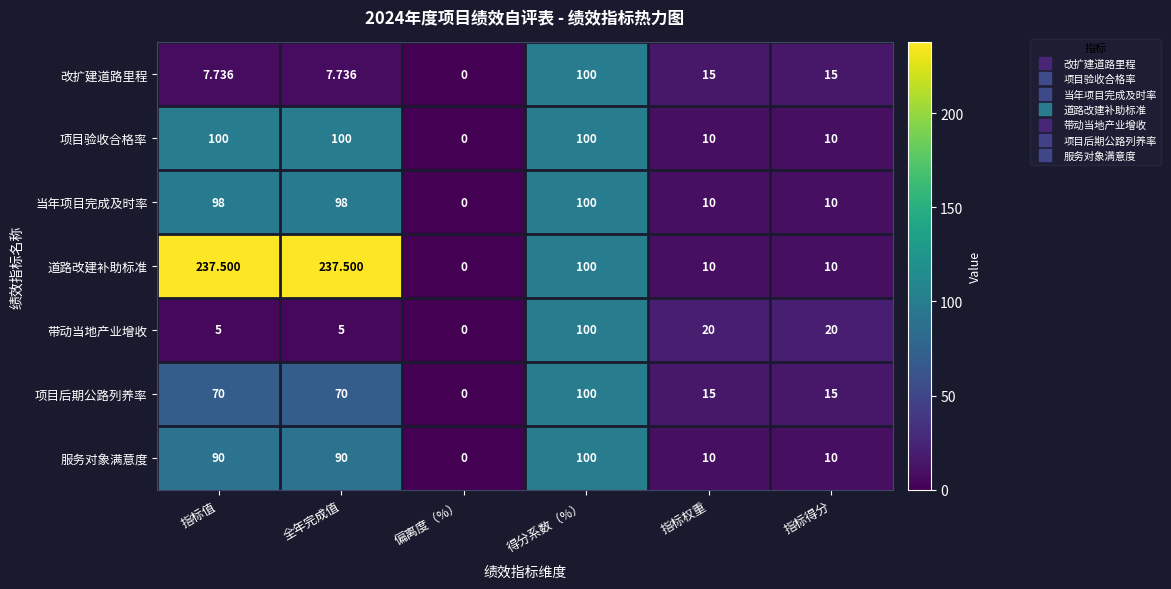

At which label does 带动当地产业增收 reach its peak?

得分系数（%）